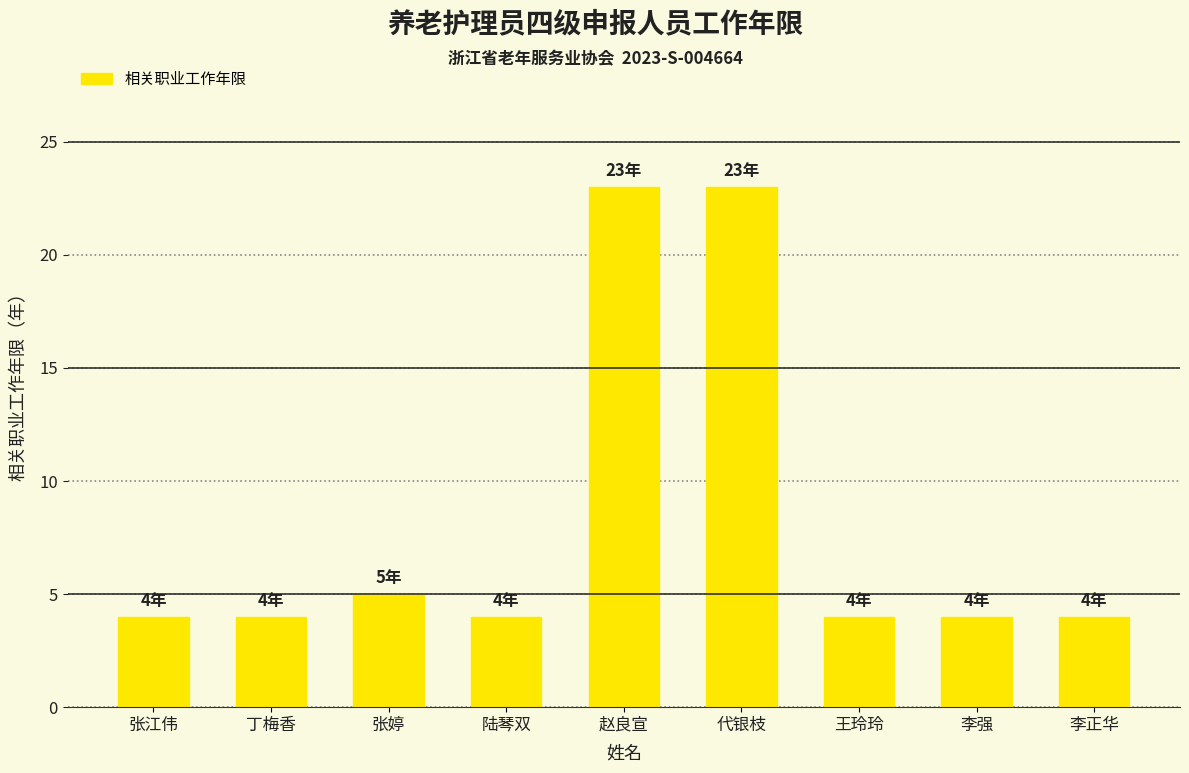

Does the chart contain stacked bars?

No